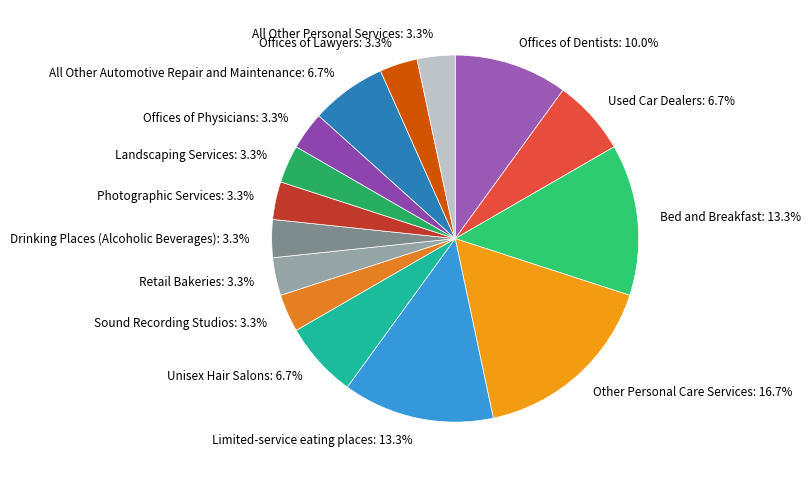

Count the number of slices in the pie.

15